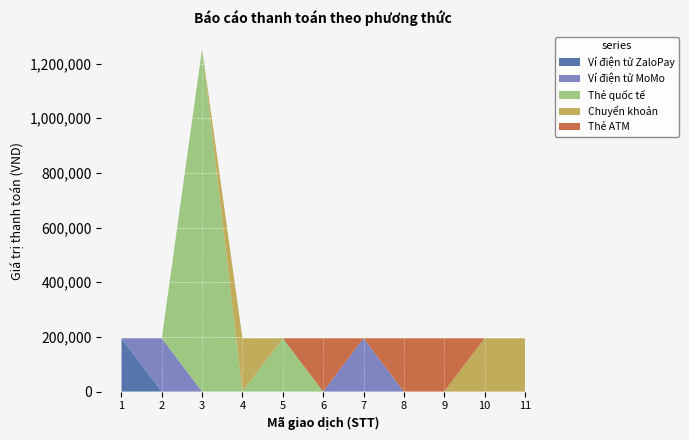

Reading right to left, transcribe all the data shown in this chart.

Ví điện tử ZaloPay: 11=0	10=0	9=0	8=0	7=0	6=0	5=0	4=0	3=0	2=0	1=195000
Ví điện tử MoMo: 11=0	10=0	9=0	8=0	7=195000	6=0	5=0	4=0	3=0	2=195000	1=0
Thẻ quốc tế: 11=0	10=0	9=0	8=0	7=0	6=0	5=195000	4=0	3=1255000	2=0	1=0
Chuyển khoản: 11=195000	10=195000	9=0	8=0	7=0	6=0	5=0	4=195000	3=0	2=0	1=0
Thẻ ATM: 11=0	10=0	9=195000	8=195000	7=0	6=195000	5=0	4=0	3=0	2=0	1=0